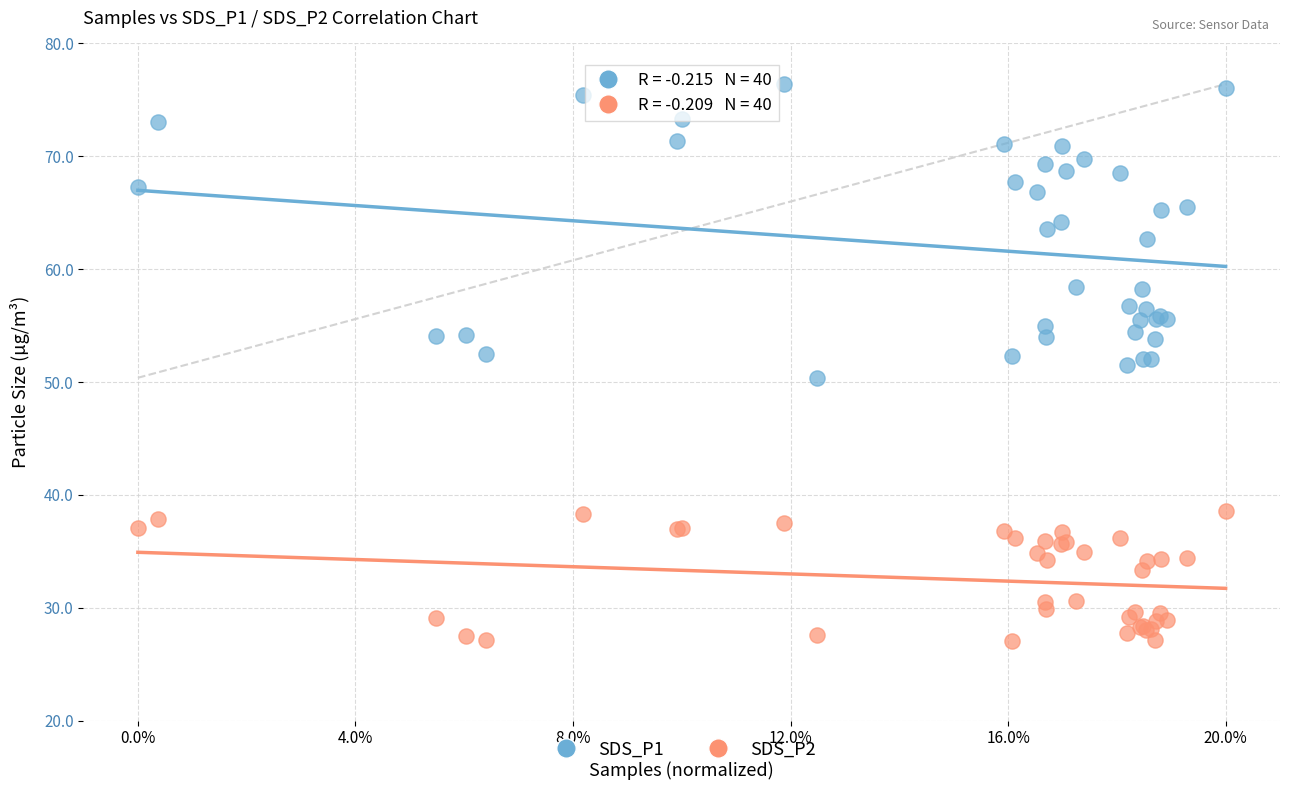

What are all the series names shown in the legend?

SDS_P1, SDS_P2